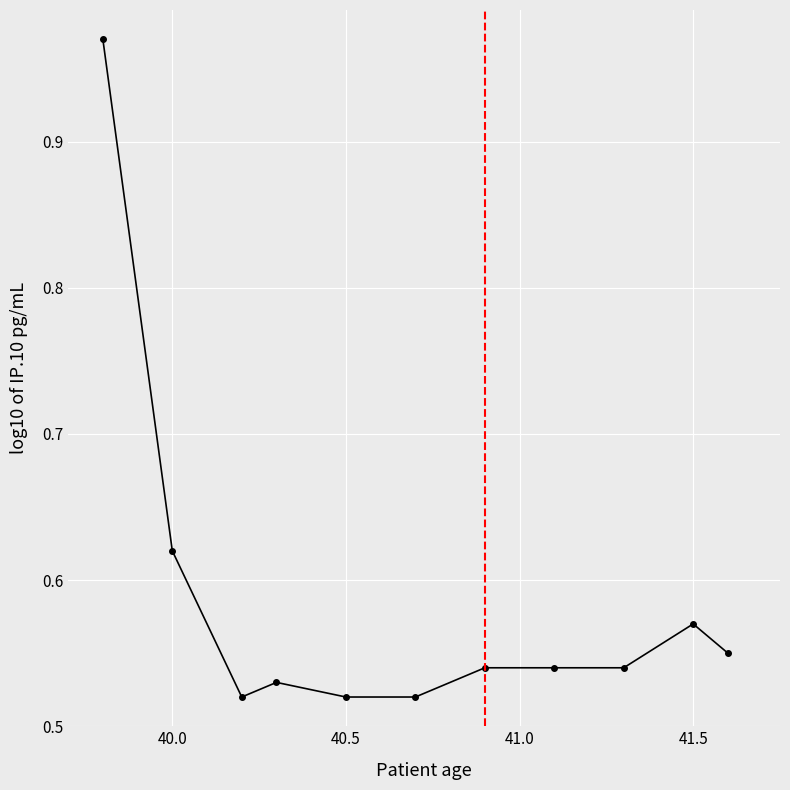

True or false: the data has more than 0 interior local peaks.

True